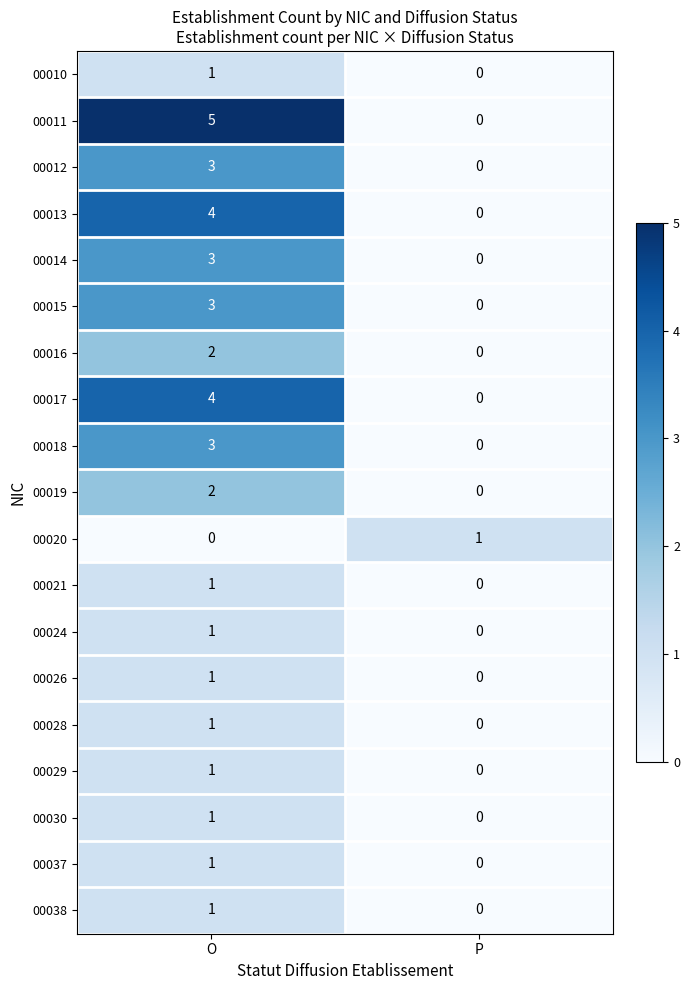

Which category has the highest value in the 00014 series?

O